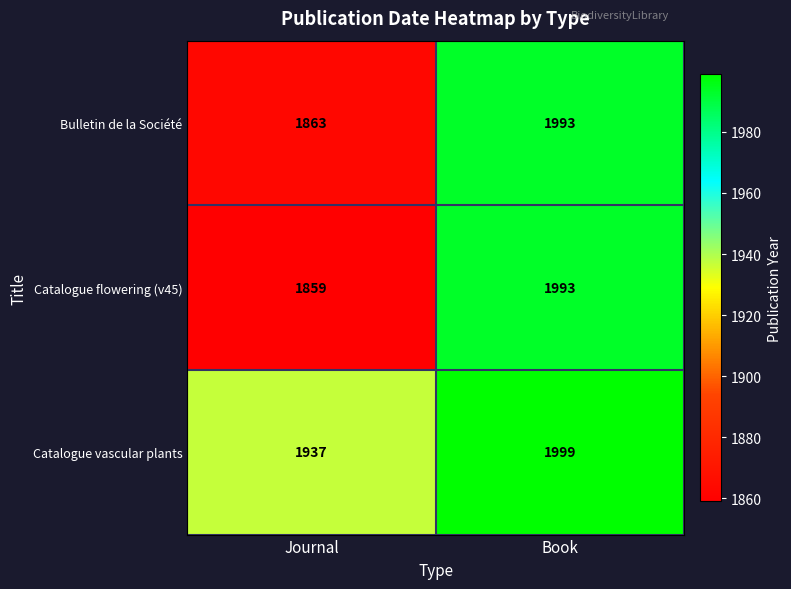

What is the total value across all series at Journal?

5659